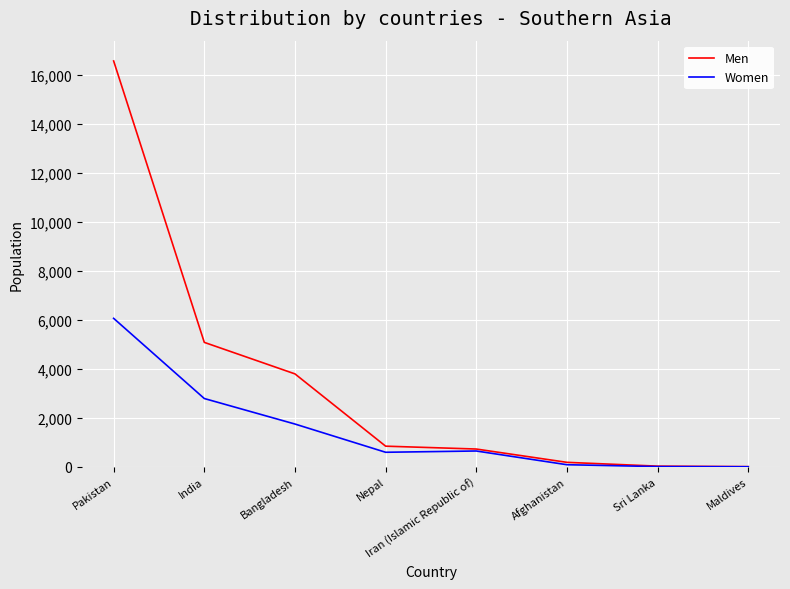

Rank the series by their maximum value, from highest to lowest.

Men, Women